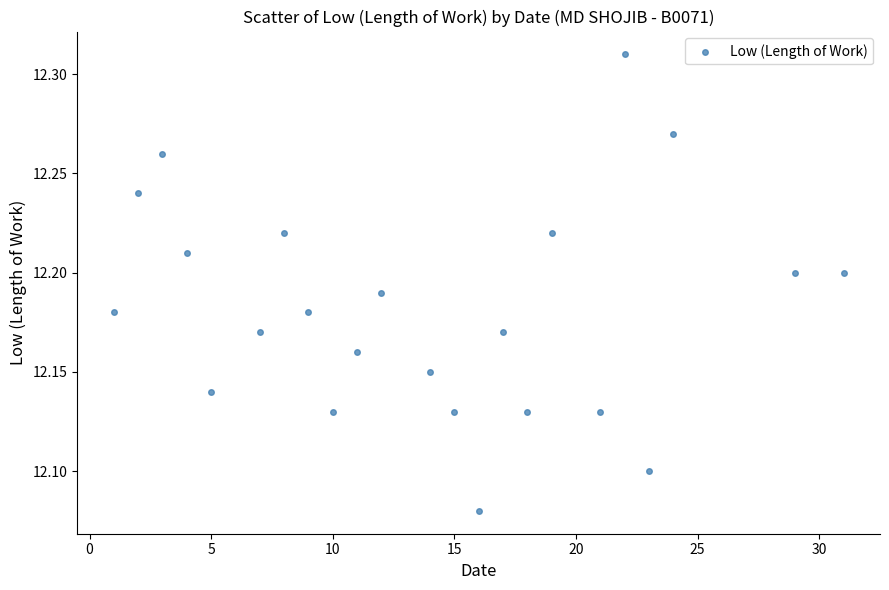

What is the range of X values (max minus min)?

30.0